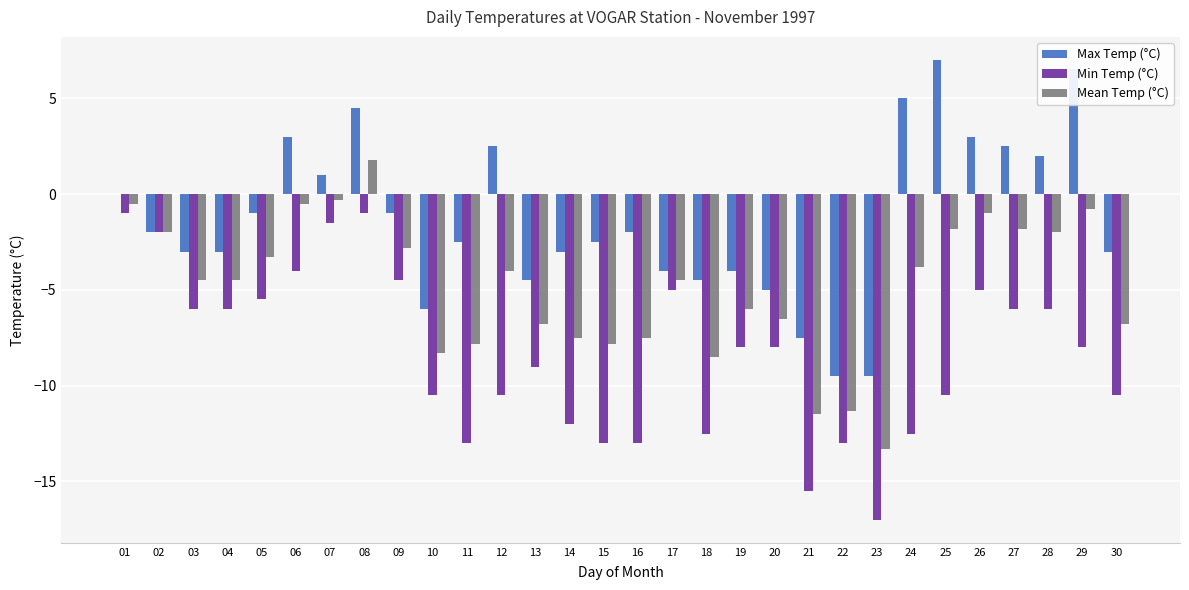

At which category is the sum across all series the highest?

08